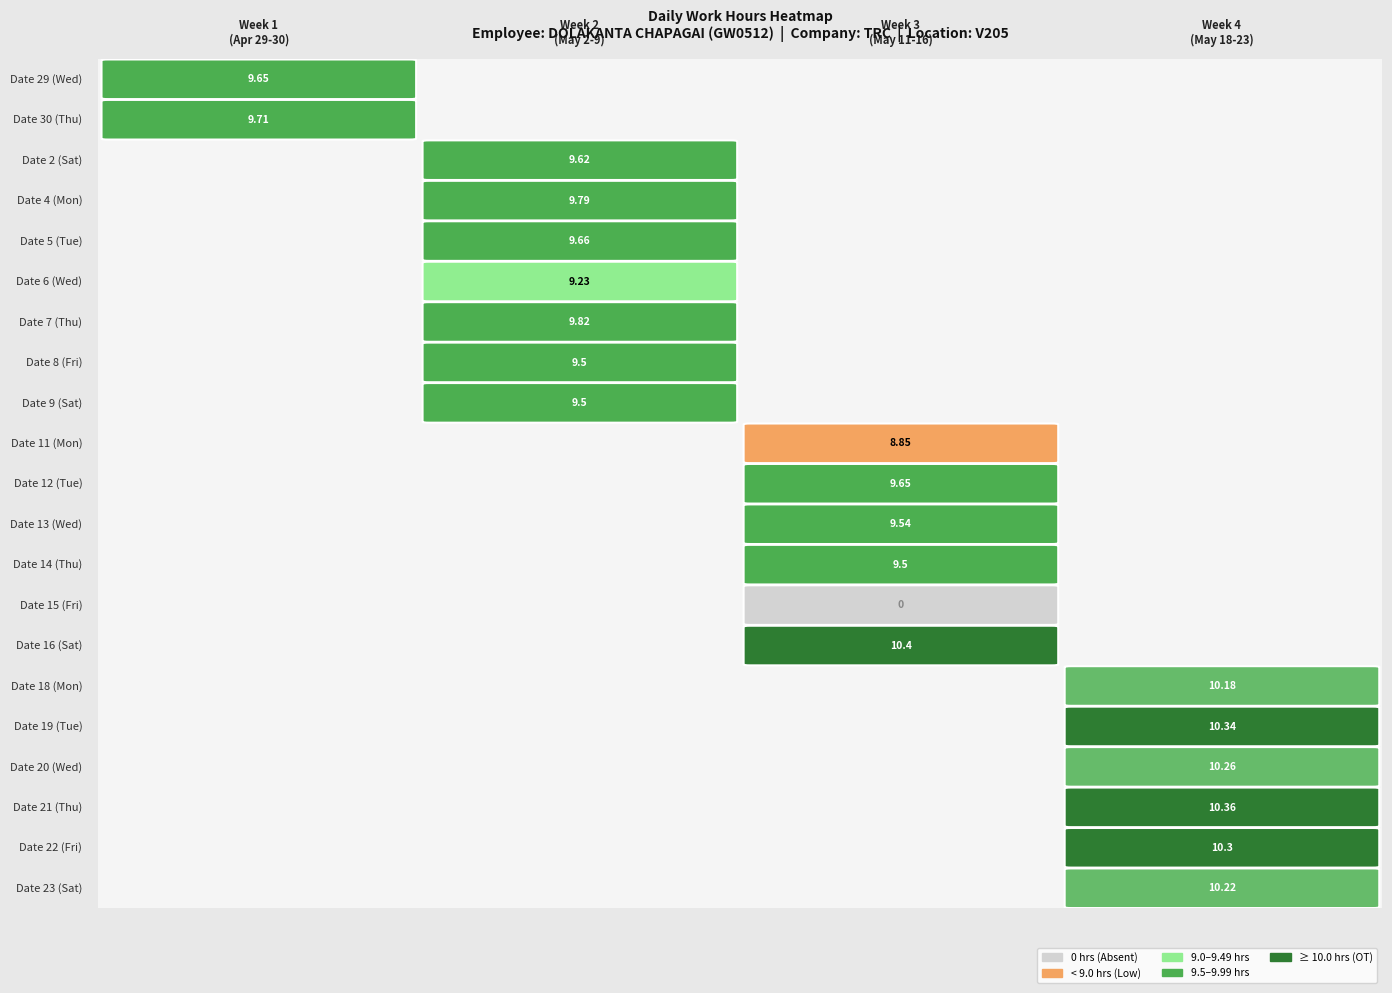

What value does the data have at 7?

9.8